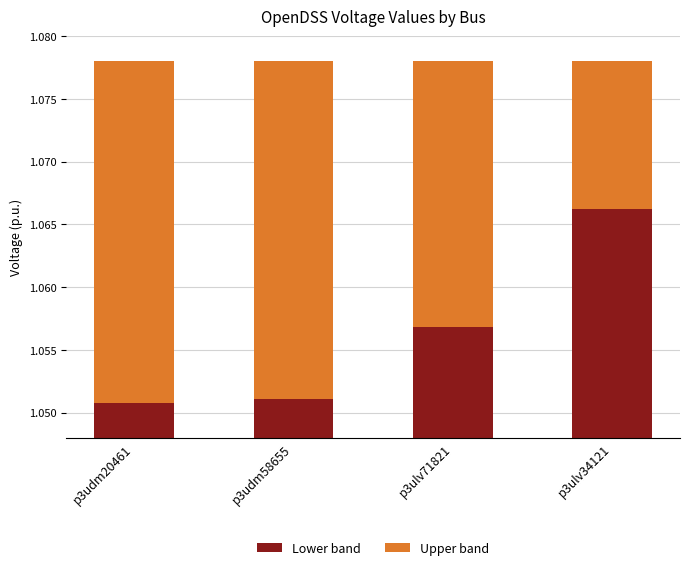

Is it true that Lower band equals 0.0 at p3ulv71821?

False